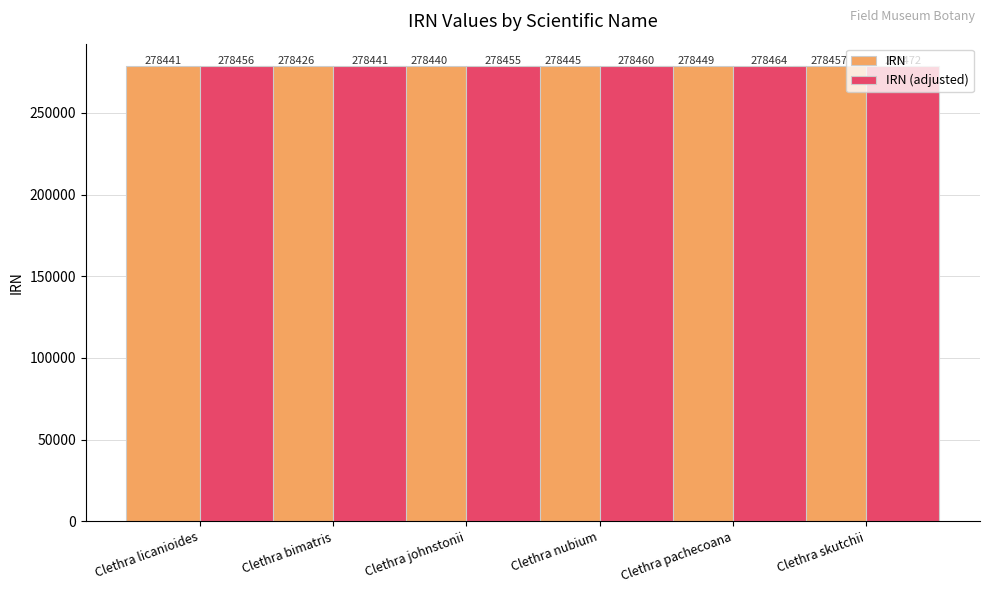

What is the difference between the second highest and minimum values in the IRN series?

23